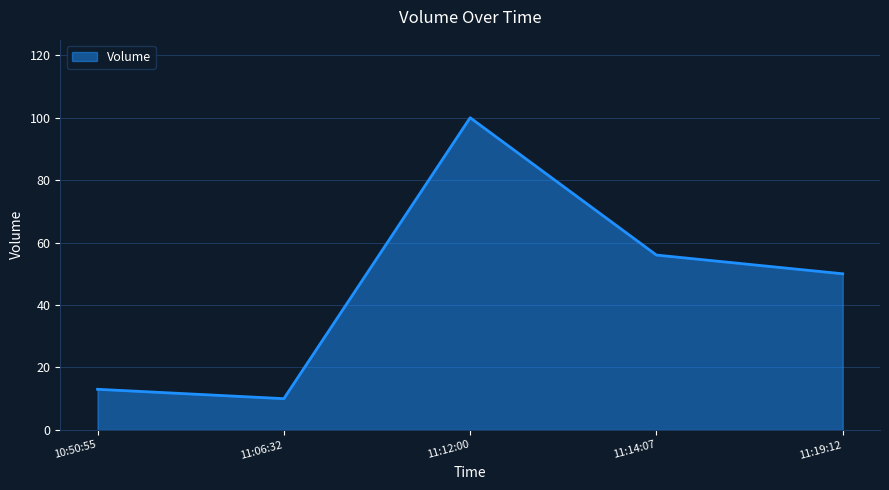

Approximately how many times larger is the value at 11:12:00 compared to 10:50:55?

7.7